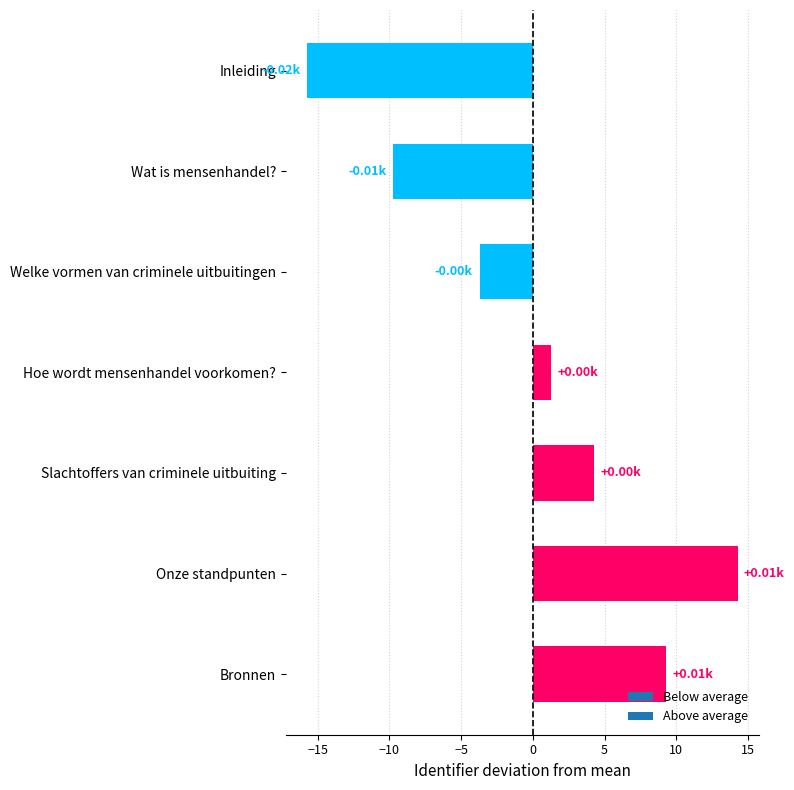

Are the bars horizontal?

Yes